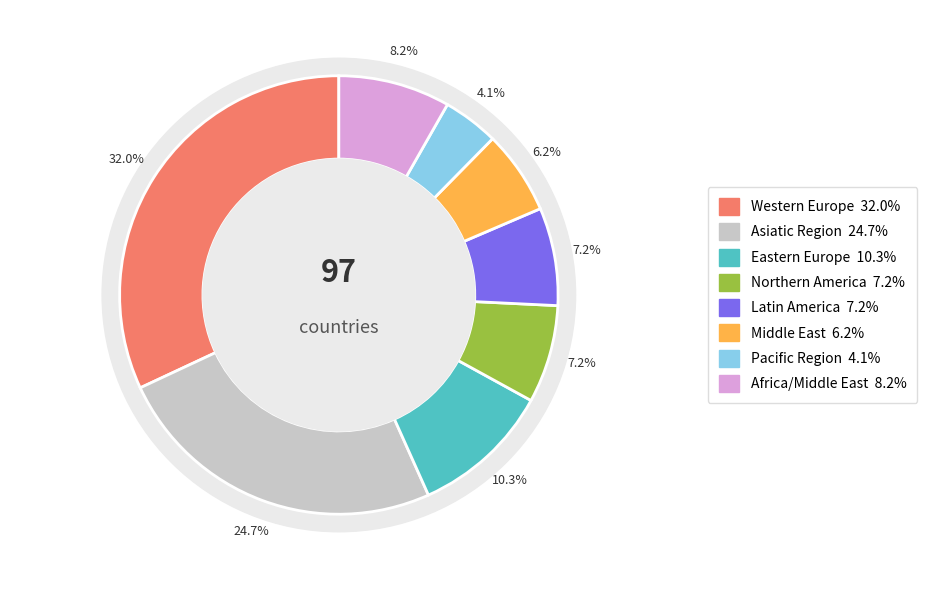

Rank the categories by value from highest to lowest.

Western Europe, Asiatic Region, Eastern Europe, Africa/Middle East, Northern America, Latin America, Middle East, Pacific Region